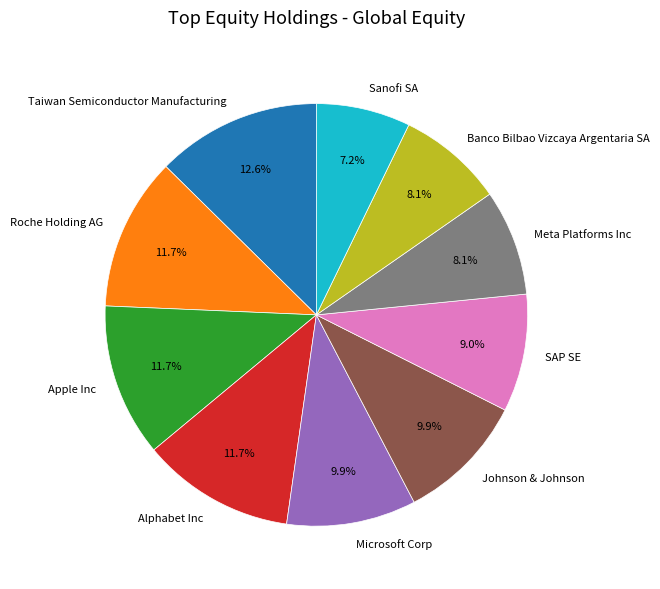

What percentage is NOT represented by Alphabet Inc?

88.3%